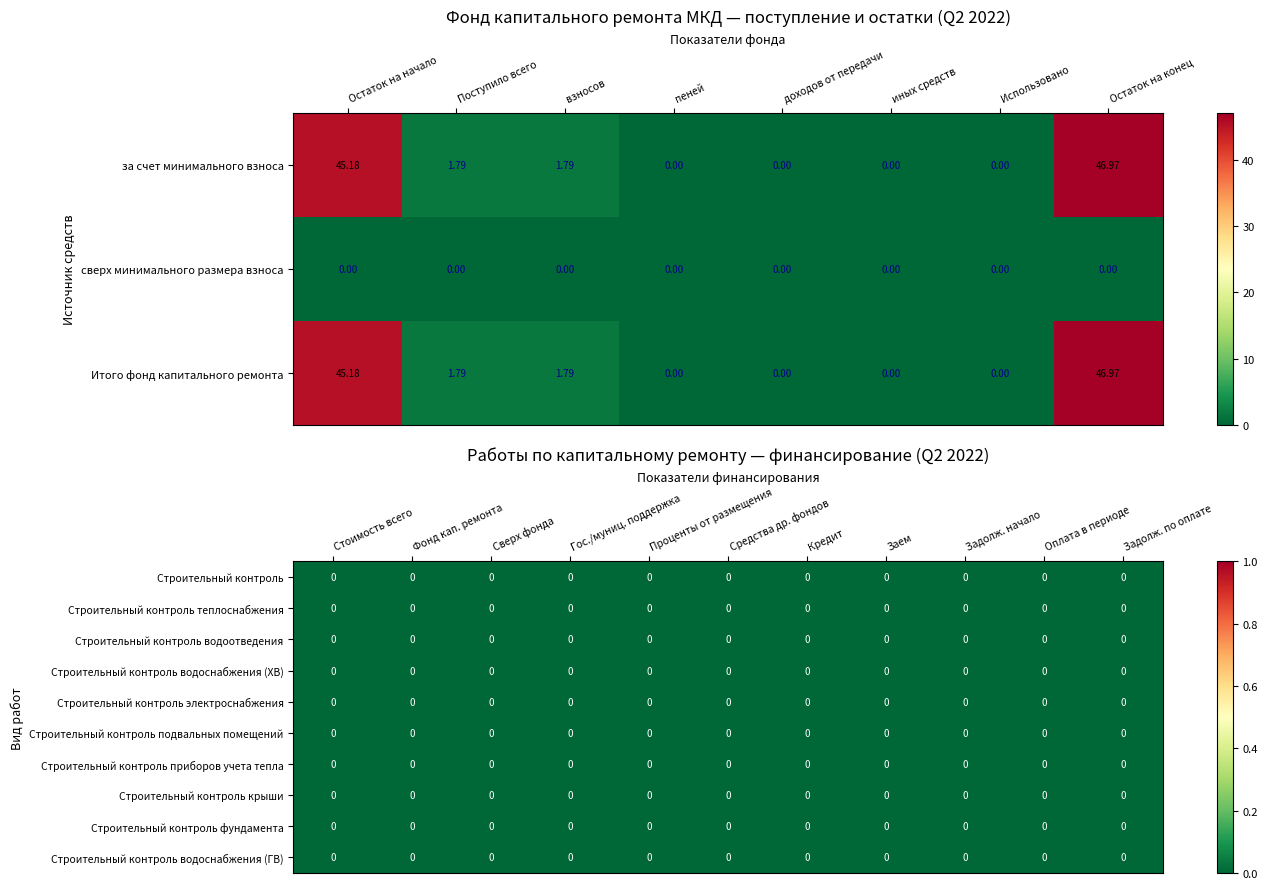

Which label corresponds to the smallest value in the chart?

пеней